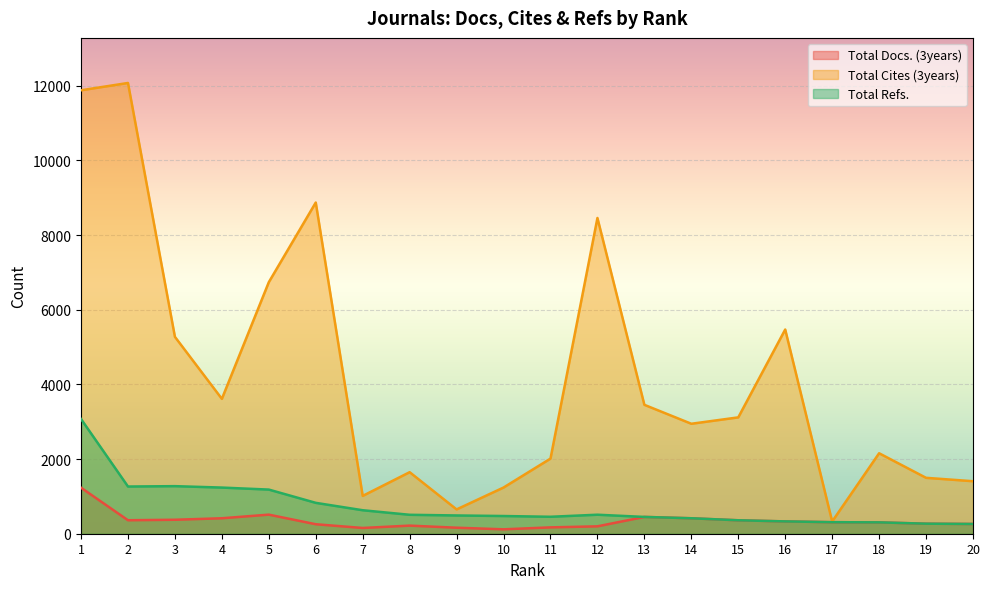

Reading left to right, list all the values displayed in this chart.

Total Docs. (3years): 1232	361	374	414	511	254	154	217	161	118	170	198	450	414	360	330	309	304	269	261
Total Cites (3years): 11876	12072	5273	3612	6737	8870	1013	1648	651	1237	2012	8456	3452	2945	3116	5469	328	2155	1497	1406
Total Refs.: 3072	1264	1274	1236	1182	827	629	507	489	474	454	509	450	414	360	330	309	304	269	261